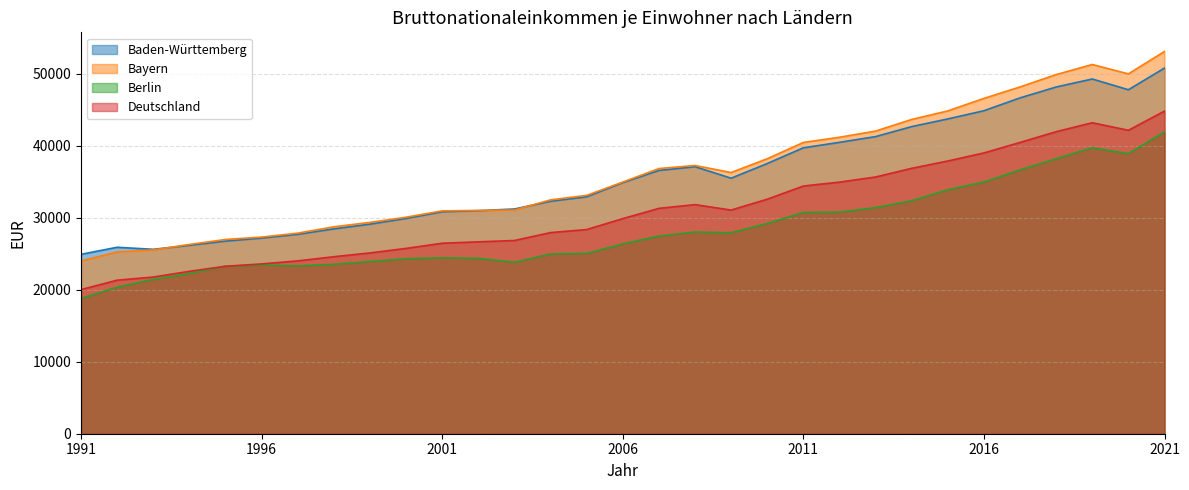

Between 2007 and 2020, which series saw the biggest shift?

Bayern